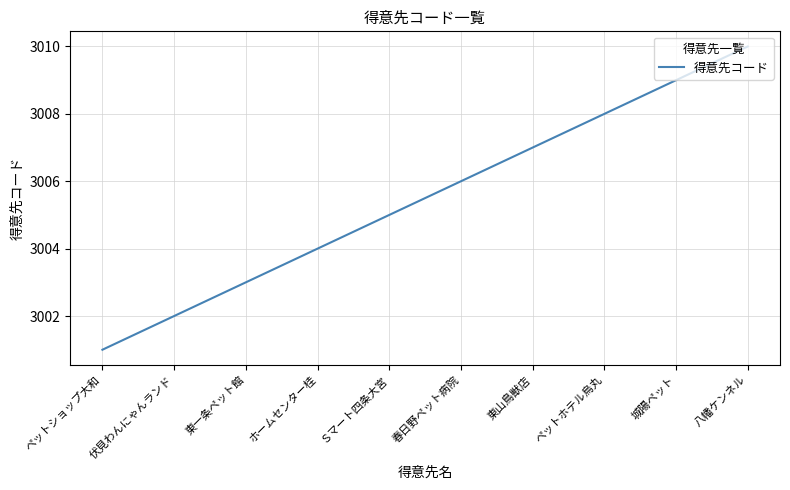

Does the chart have visible grid lines?

Yes